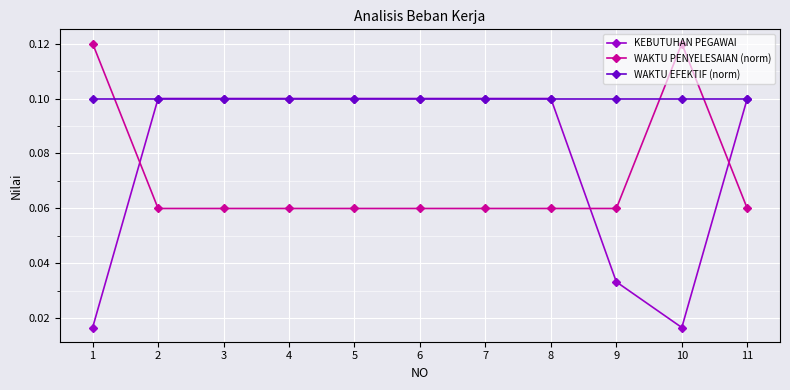

Is the value of WAKTU PENYELESAIAN (norm) at 3 greater than the value of KEBUTUHAN PEGAWAI at 1?

Yes